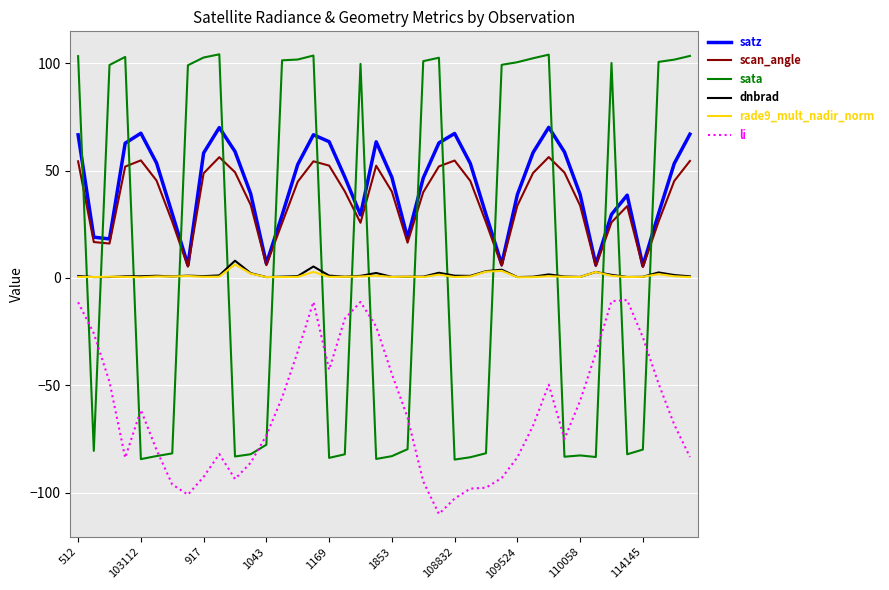

Which series has the widest spread of values?

sata